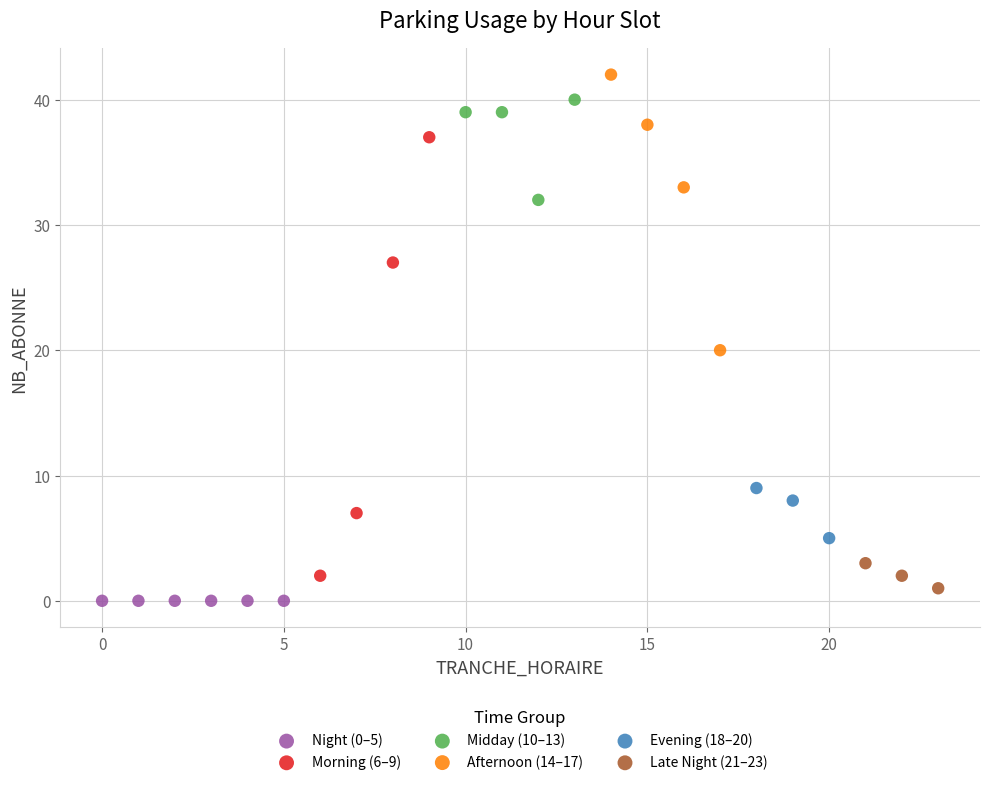

Which series reaches the maximum Y coordinate?

Afternoon (14–17)